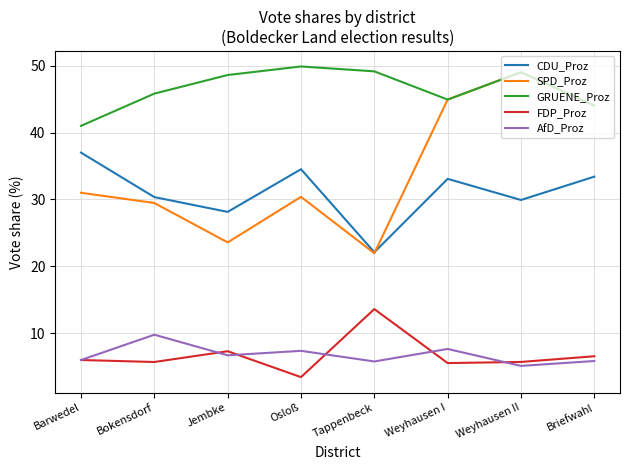

List the series in order of their peak value, lowest first.

AfD_Proz, FDP_Proz, CDU_Proz, SPD_Proz, GRUENE_Proz